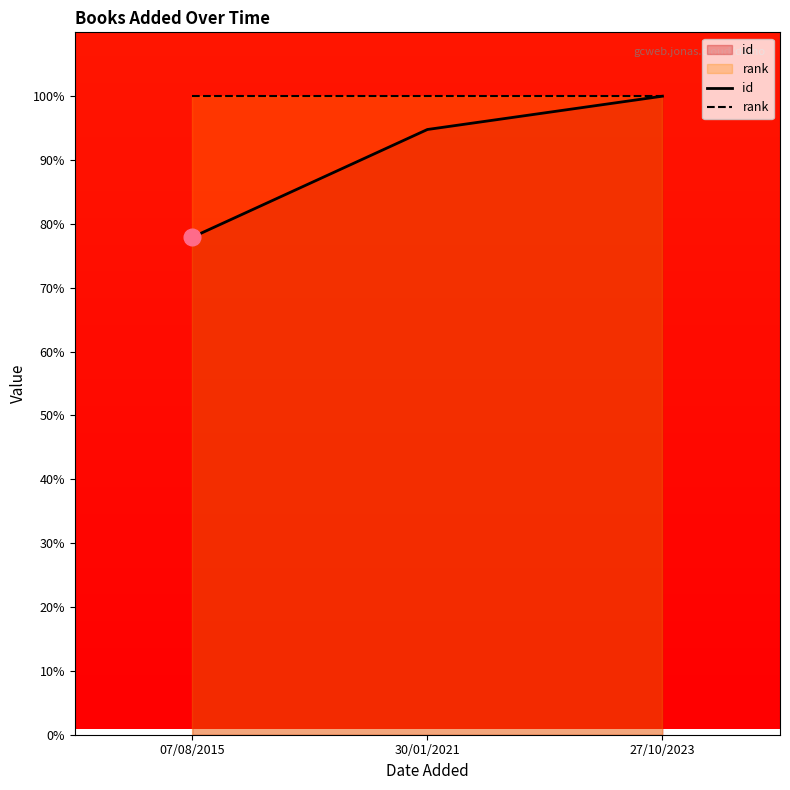

What is the minimum value shown in the chart?

77.9